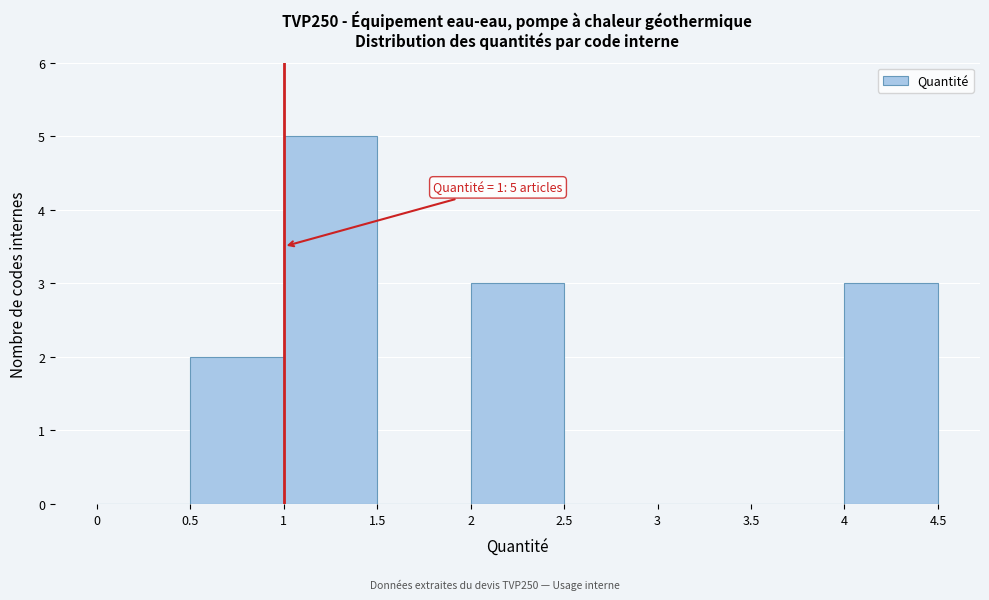

Over which range of the x-axis is the bar tallest?

1 to 1.5